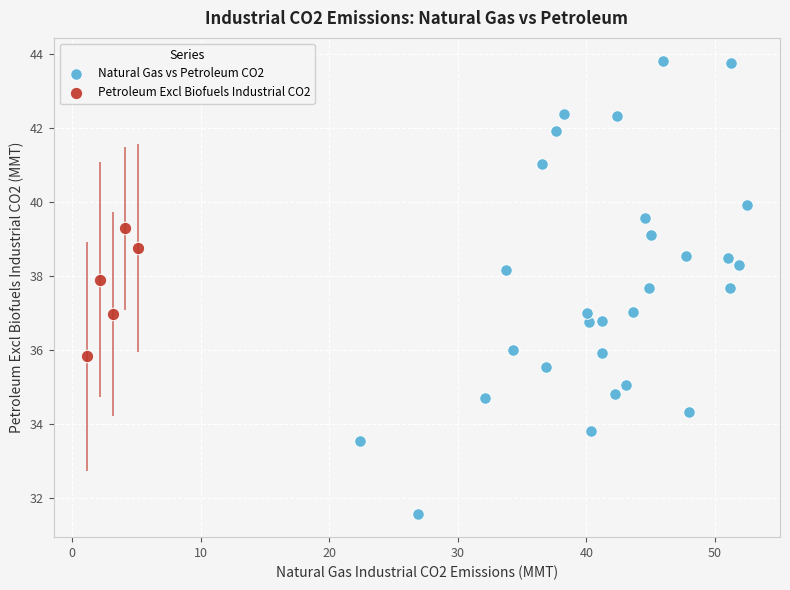

Which series has the widest spread of Y values?

Natural Gas vs Petroleum CO2